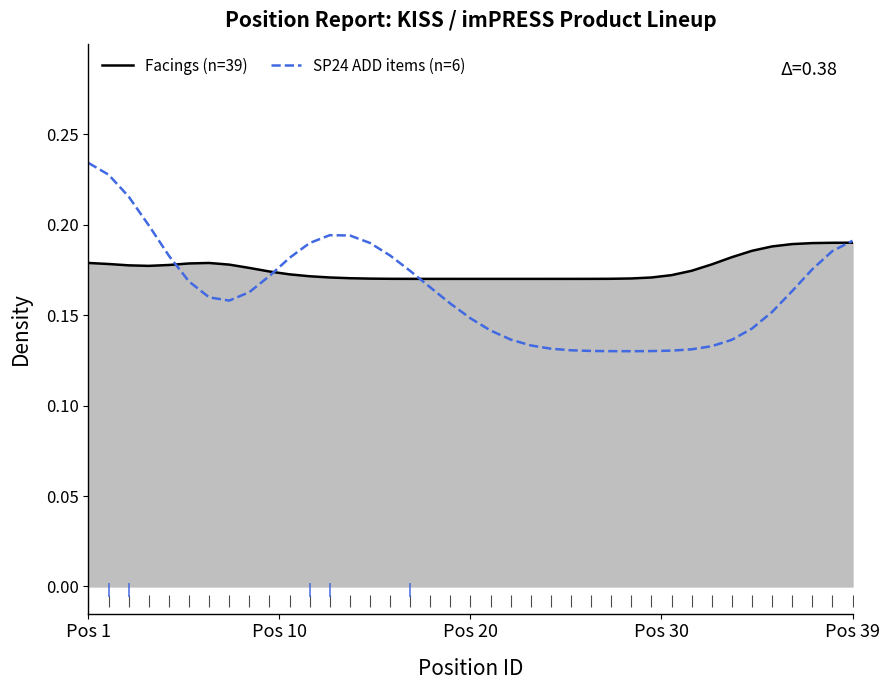

Which series has the largest range (max minus min)?

SP24 ADD items (n=6)